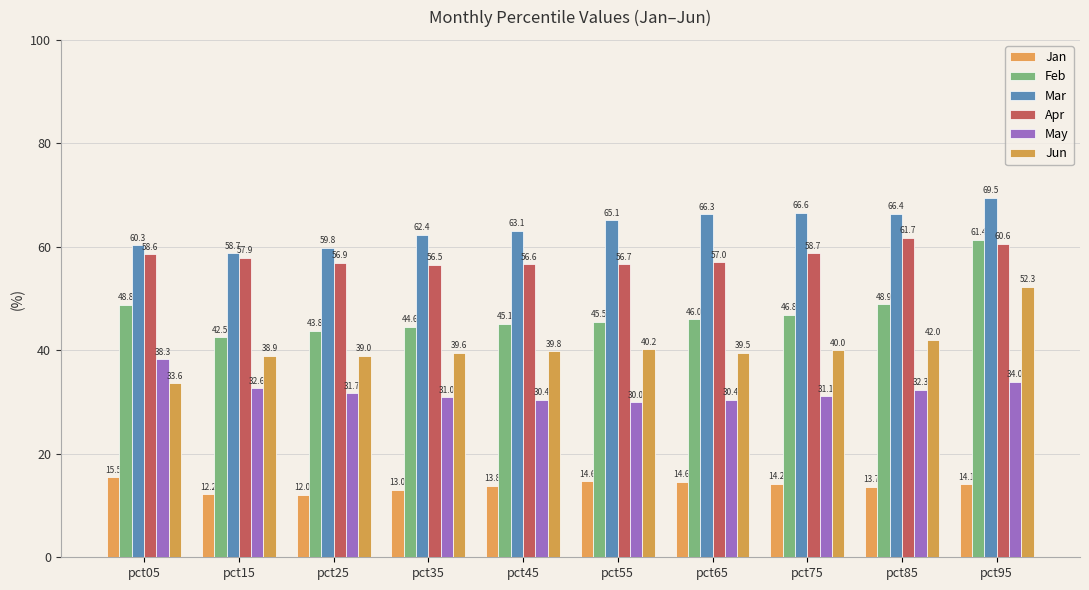

What are all the series names shown in the legend?

Jan, Feb, Mar, Apr, May, Jun